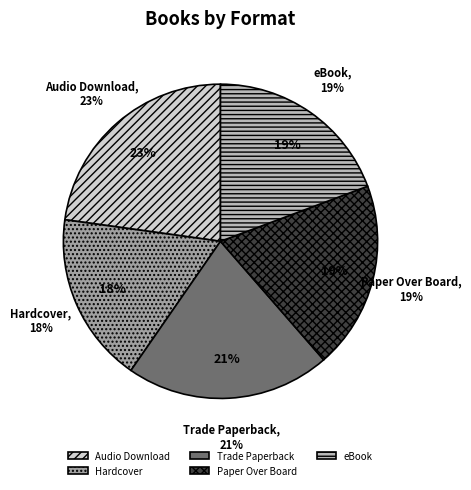

True or false: Trade Paperback accounts for 21% of the total.

True